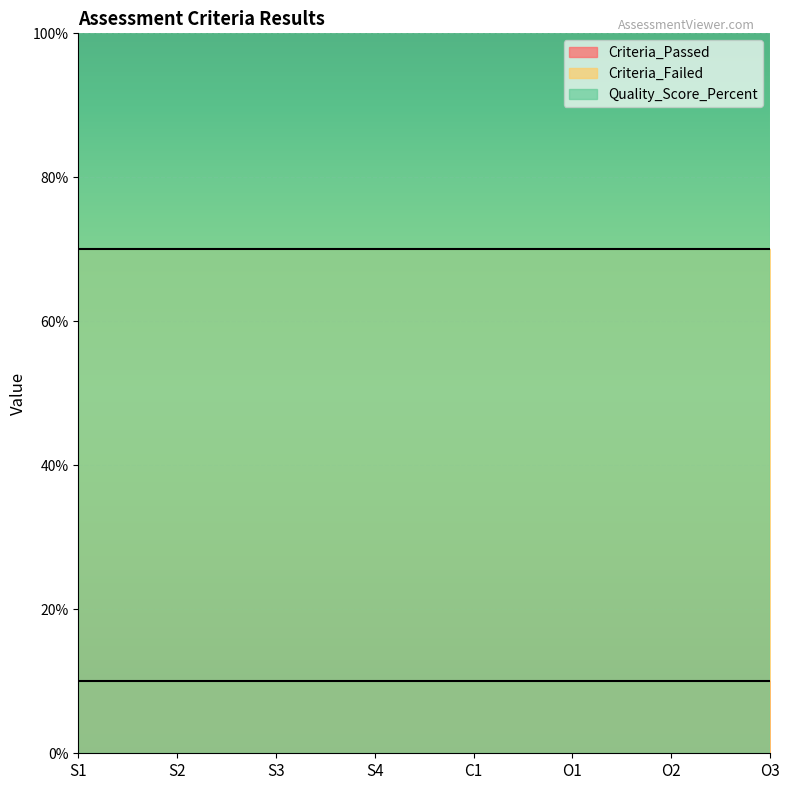

Reading left to right, what are all the values shown in this chart?

Criteria_Passed: S1=1.0	S2=1.0	S3=1.0	S4=1.0	C1=1.0	O1=1.0	O2=1.0	O3=1.0
Criteria_Failed: S1=7.0	S2=7.0	S3=7.0	S4=7.0	C1=7.0	O1=7.0	O2=7.0	O3=7.0
Quality_Score_Percent: S1=12.5	S2=12.5	S3=12.5	S4=12.5	C1=12.5	O1=12.5	O2=12.5	O3=12.5